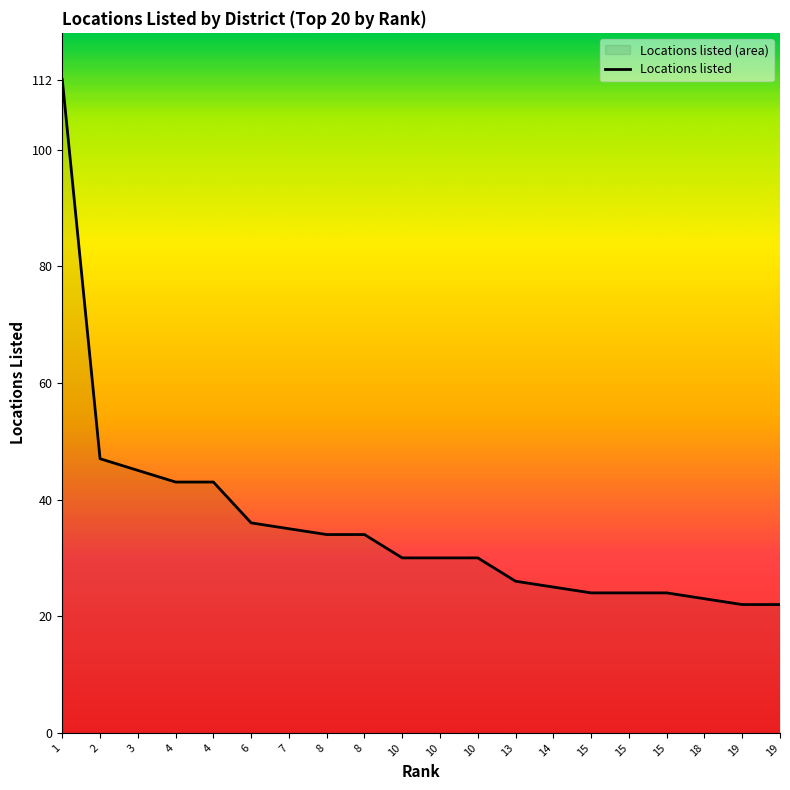

Where is the data nearest to the value 67?

2